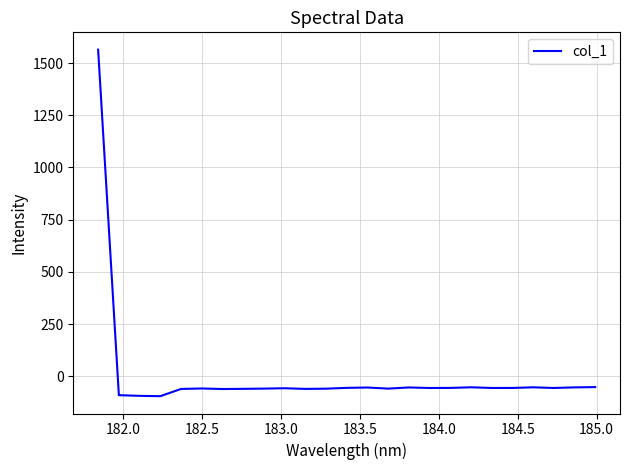

What is the difference between the maximum and minimum values?

1659.6